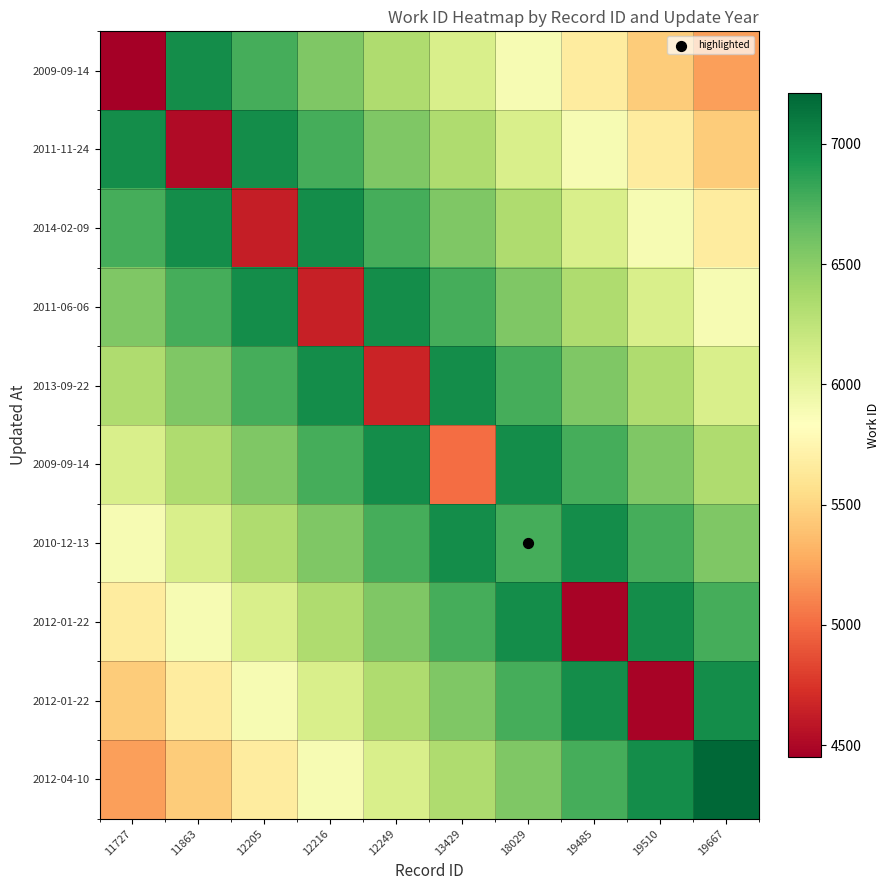

At which category does the chart reach its minimum across all series?

11727